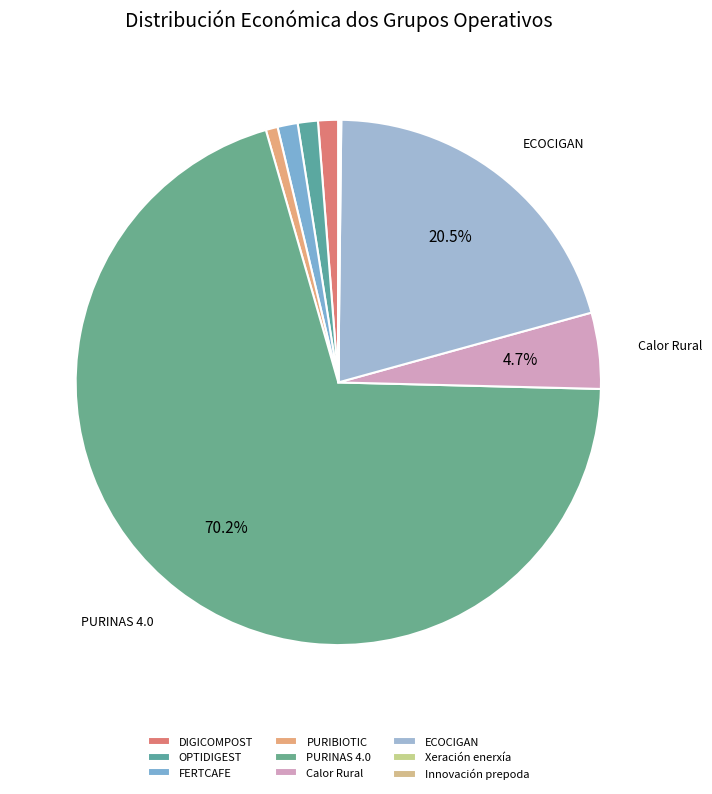

What percentage is NOT represented by DIGICOMPOST?

98.8%